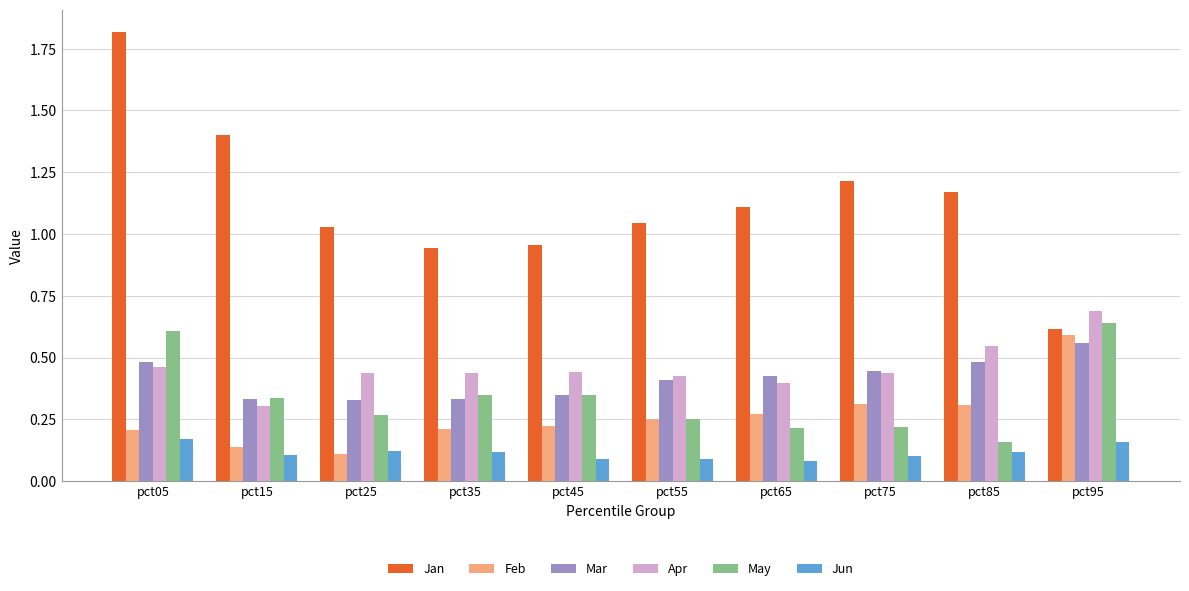

The Jan series shows 1.8 at pct05. True or false?

True